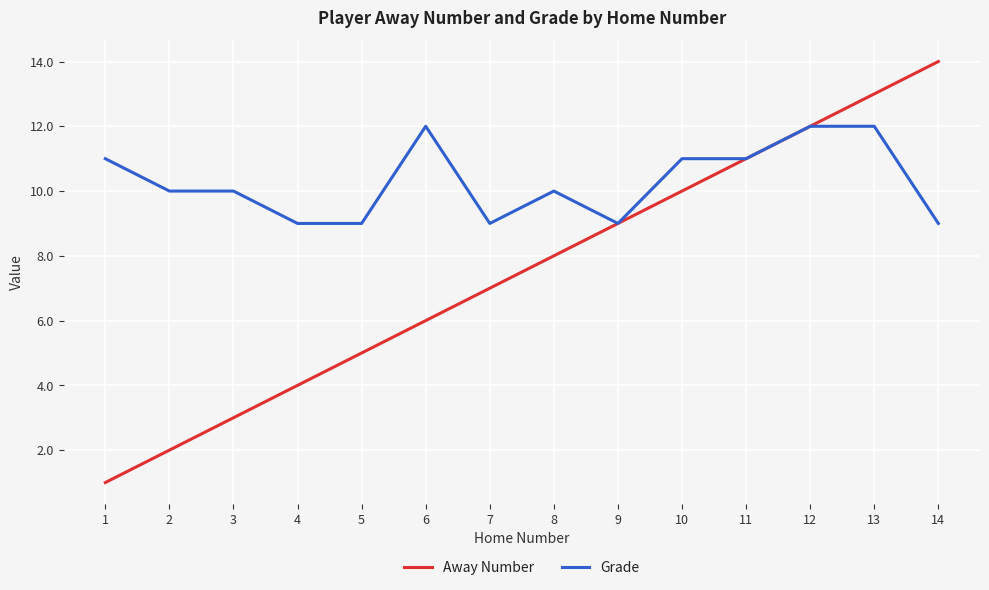

At which label does Grade first exceed 10?

1